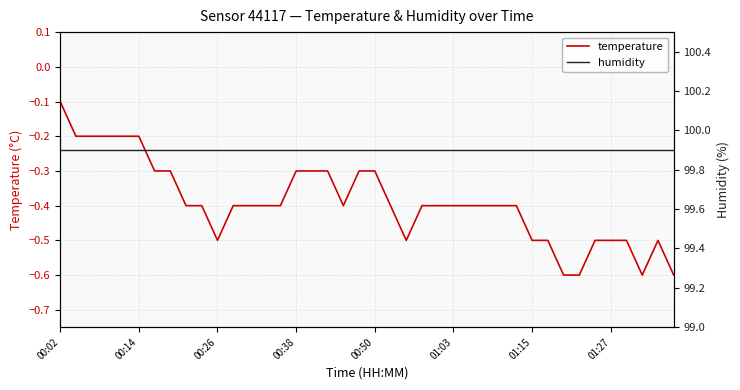

True or false: humidity and temperature intersect in this chart.

False